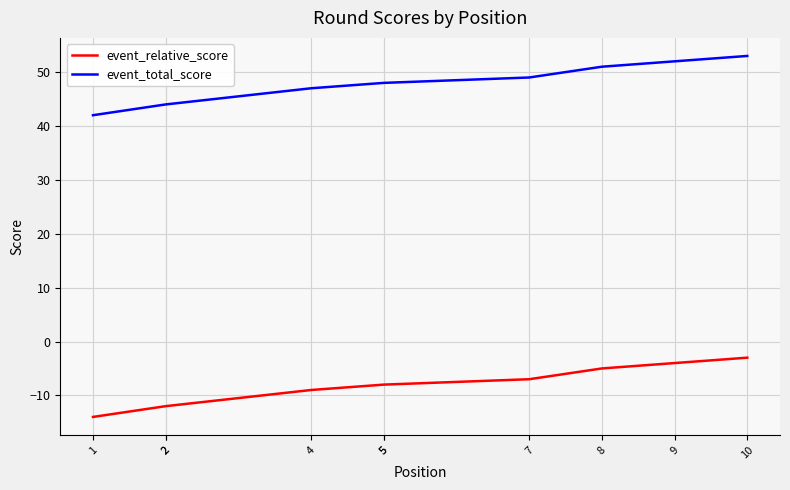

What is the total value across all series at 7?

42